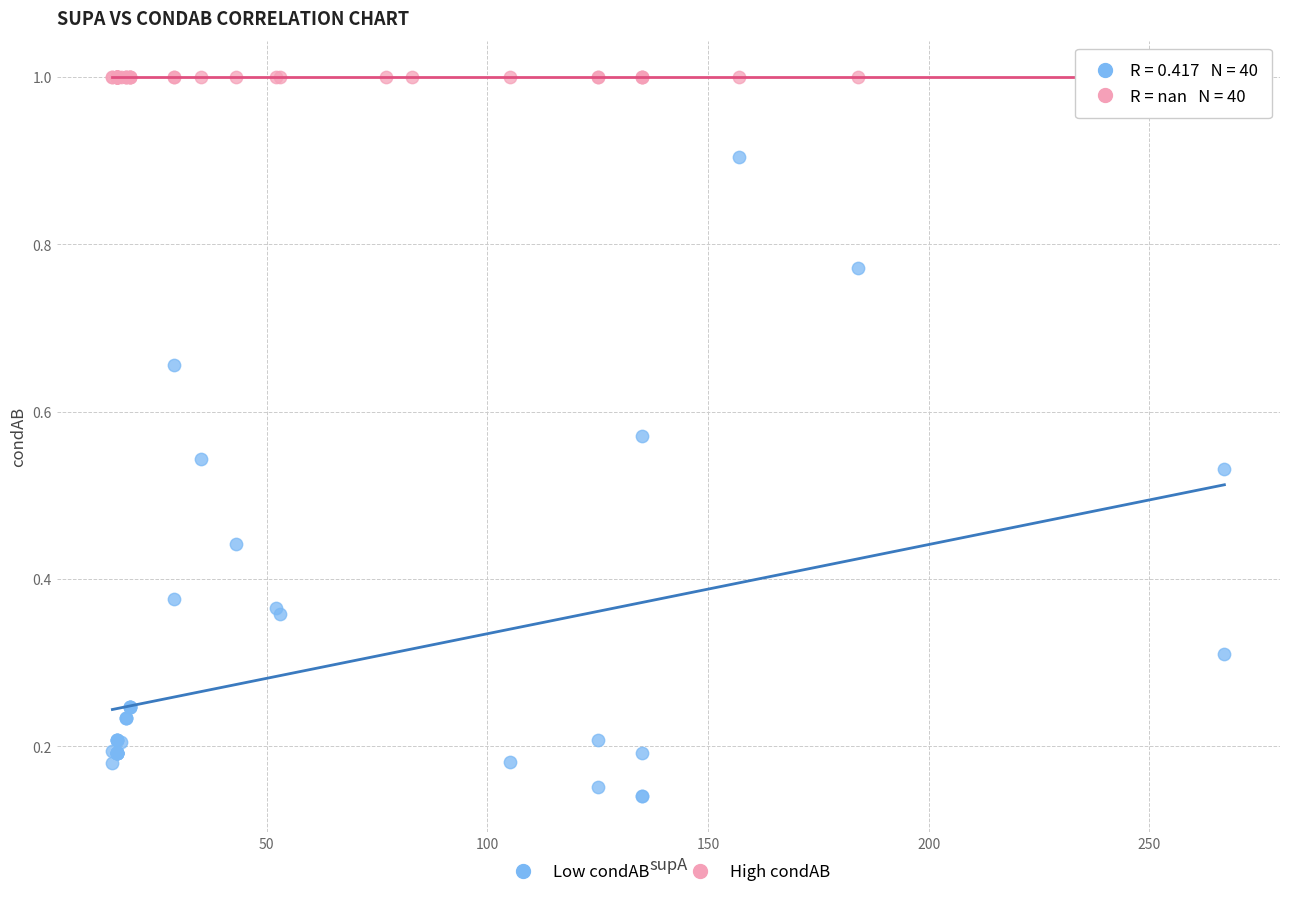

Which series contains the lowest Y value?

Low condAB